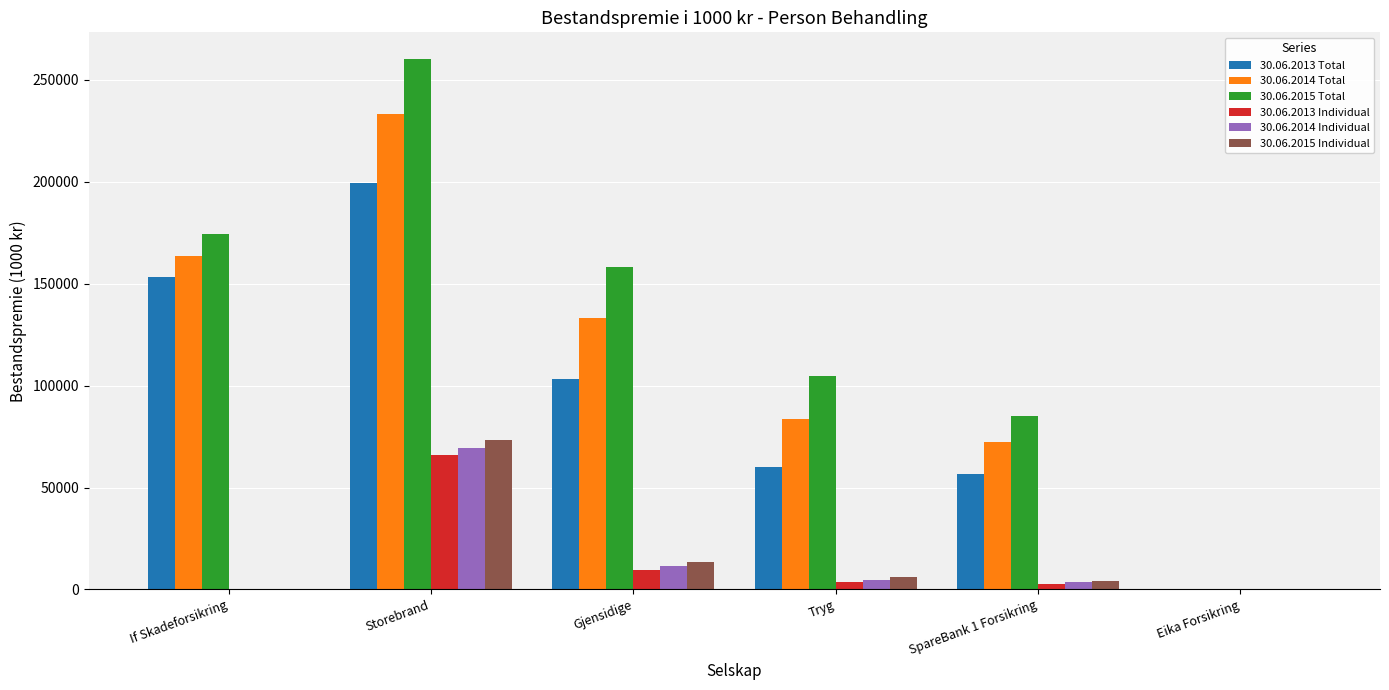

True or false: 30.06.2013 Total has a value of 50277 at Storebrand.

False